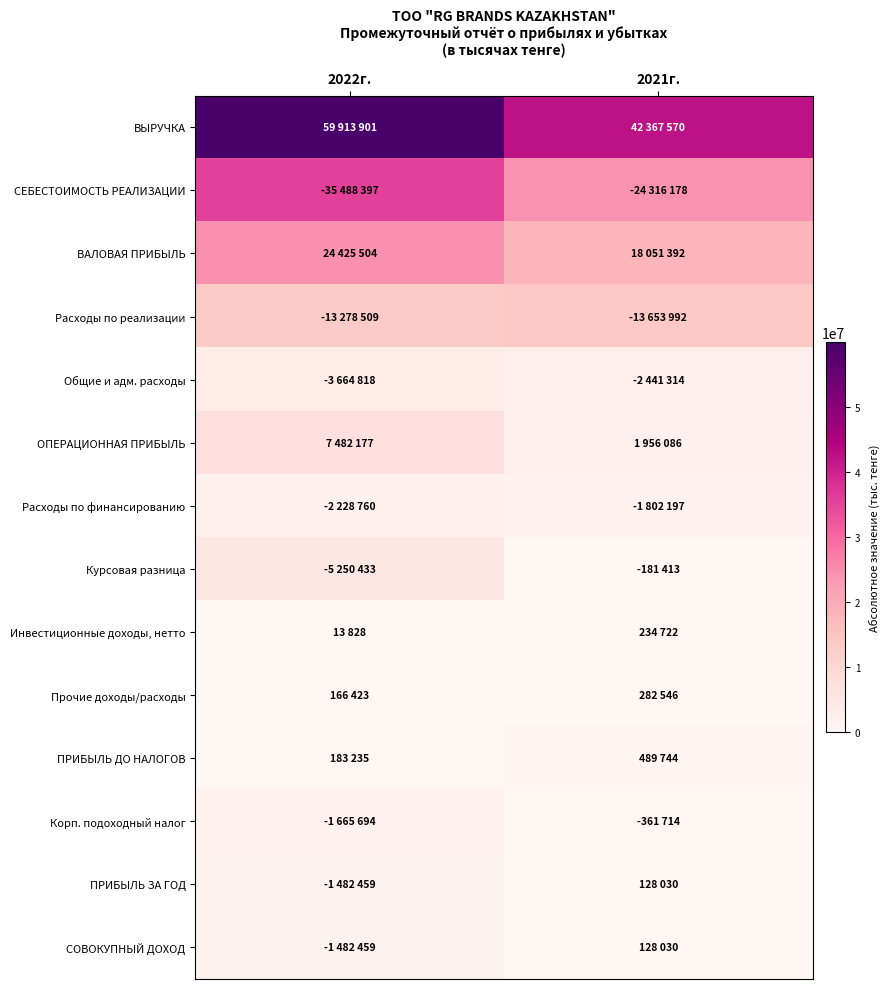

Reading left to right, transcribe all the data shown in this chart.

ВЫРУЧКА: 2022г.=59913901	2021г.=42367570
СЕБЕСТОИМОСТЬ РЕАЛИЗАЦИИ: 2022г.=35488397	2021г.=24316178
ВАЛОВАЯ ПРИБЫЛЬ: 2022г.=24425504	2021г.=18051392
Расходы по реализации: 2022г.=13278509	2021г.=13653992
Общие и адм. расходы: 2022г.=3664818	2021г.=2441314
ОПЕРАЦИОННАЯ ПРИБЫЛЬ: 2022г.=7482177	2021г.=1956086
Расходы по финансированию: 2022г.=2228760	2021г.=1802197
Курсовая разница: 2022г.=5250433	2021г.=181413
Инвестиционные доходы, нетто: 2022г.=13828	2021г.=234722
Прочие доходы/расходы: 2022г.=166423	2021г.=282546
ПРИБЫЛЬ ДО НАЛОГОВ: 2022г.=183235	2021г.=489744
Корп. подоходный налог: 2022г.=1665694	2021г.=361714
ПРИБЫЛЬ ЗА ГОД: 2022г.=1482459	2021г.=128030
СОВОКУПНЫЙ ДОХОД: 2022г.=1482459	2021г.=128030